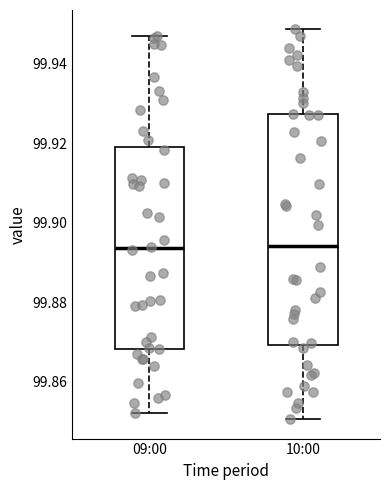

Comparing the boxes themselves (not the whiskers), which one is the tallest?

10:00